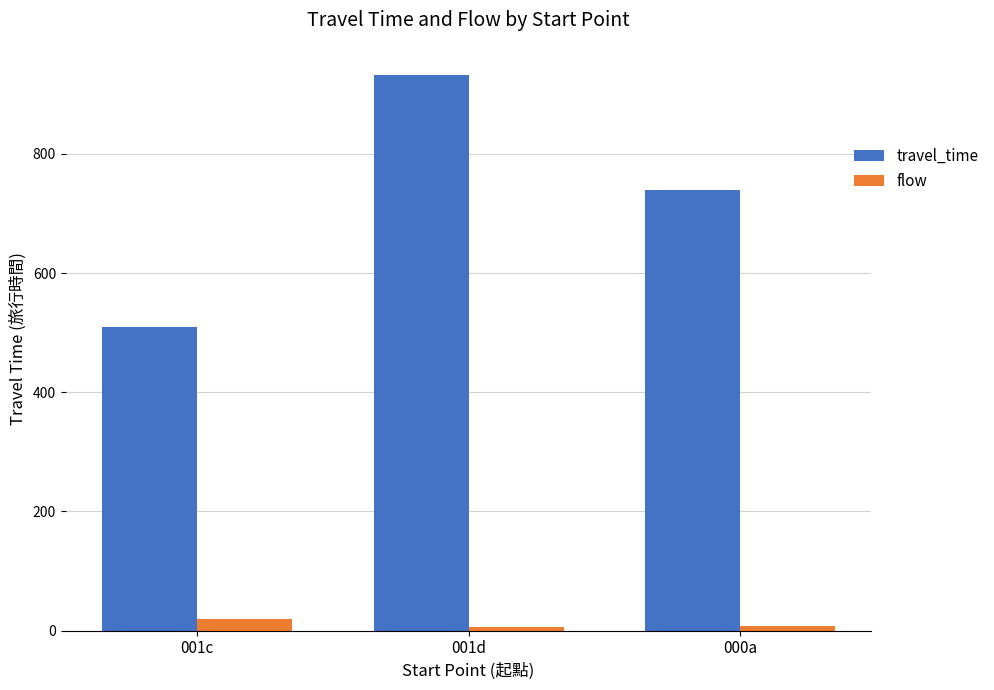

What is the greatest value displayed?

933